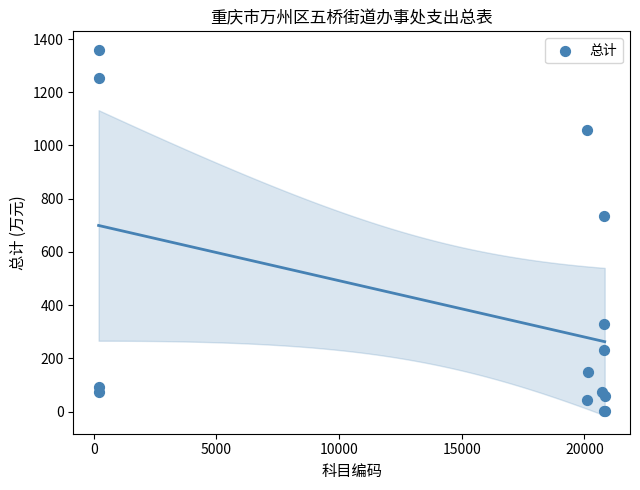

What Y value in the scatter plot is closest to 680?

735.5